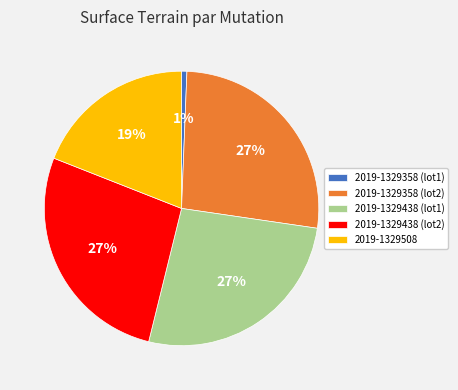

Does any single category account for the majority?

No